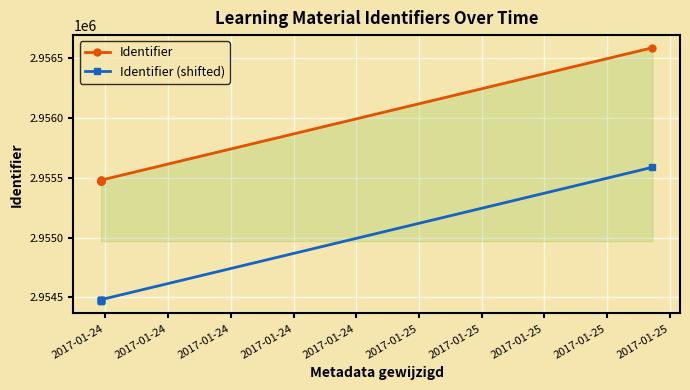

How many distinct data groups are displayed?

2